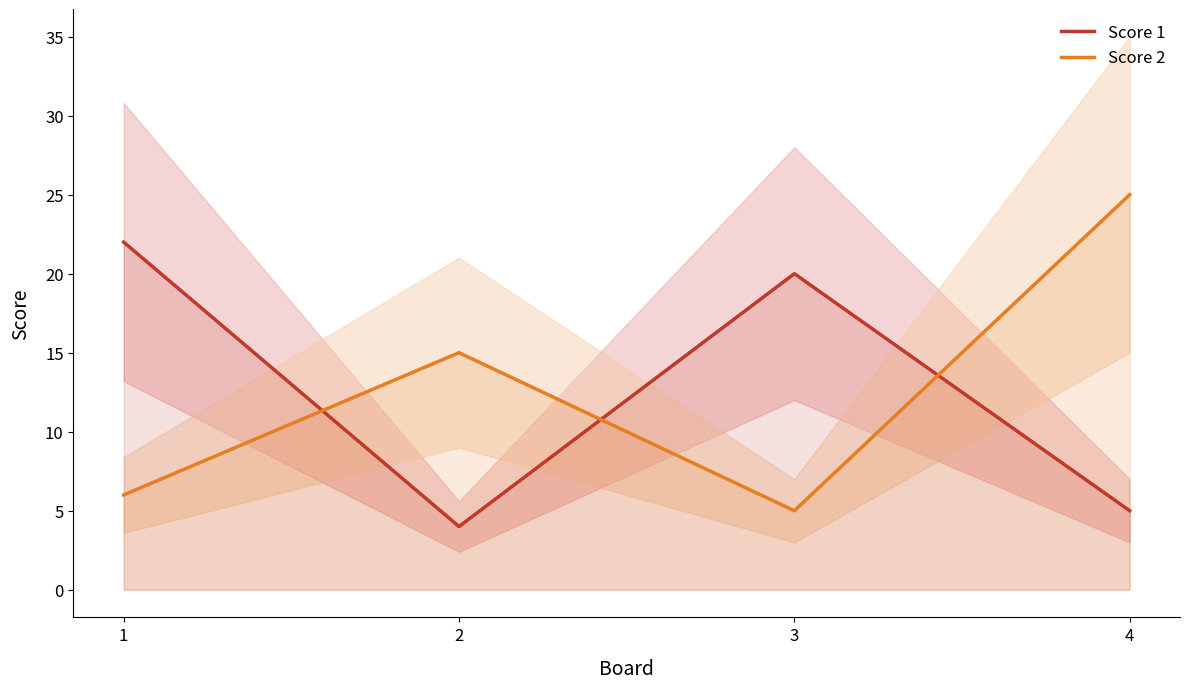

The Score 2 series shows 15 at 2. True or false?

True